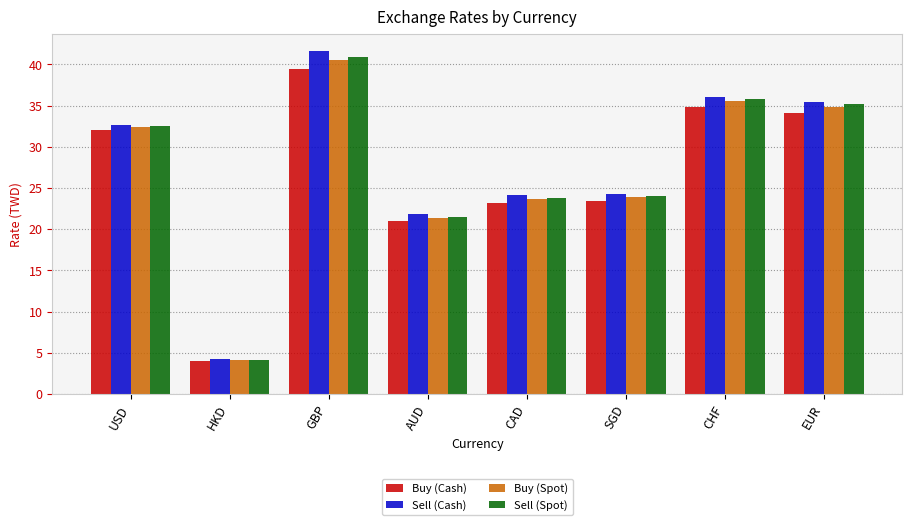

How many values in the Buy (Cash) series are below 32?

4